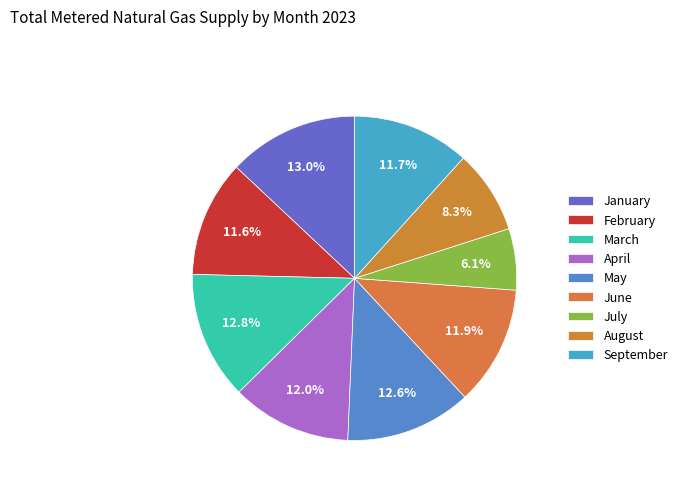

How many segments does this pie chart have?

9